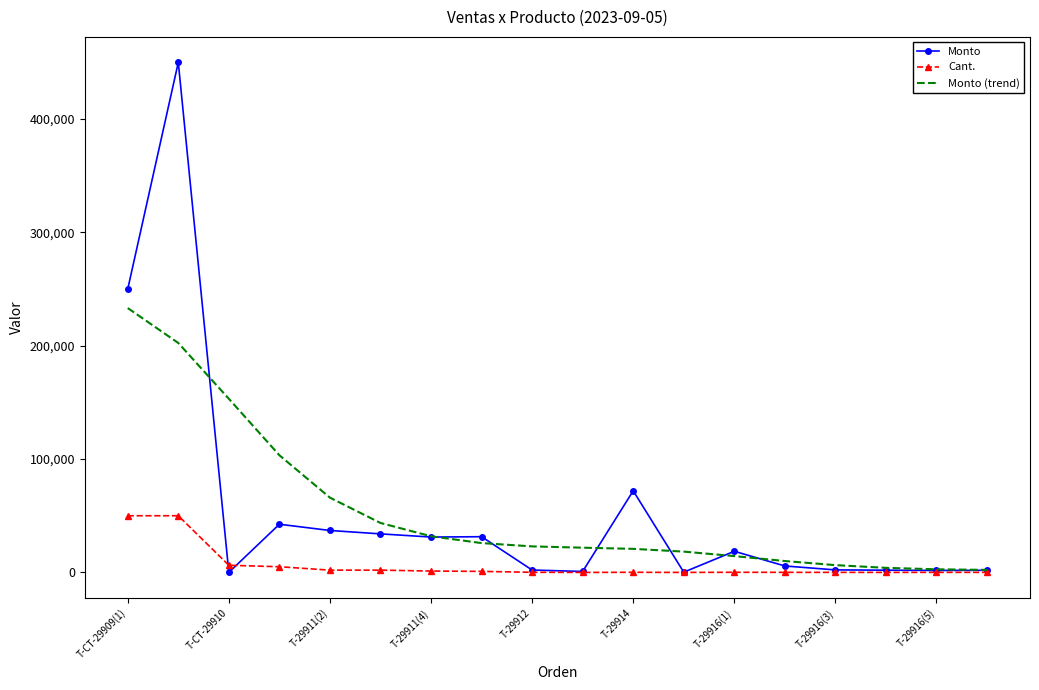

How many categories are shown in the chart?

18